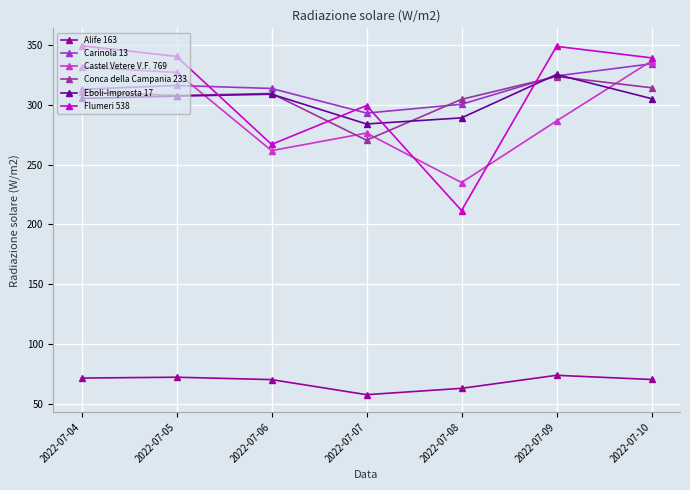

What are all the series names shown in the legend?

Alife 163, Carinola 13, Castel Vetere V.F. 769, Conca della Campania 233, Eboli-Improsta 17, Flumeri 538